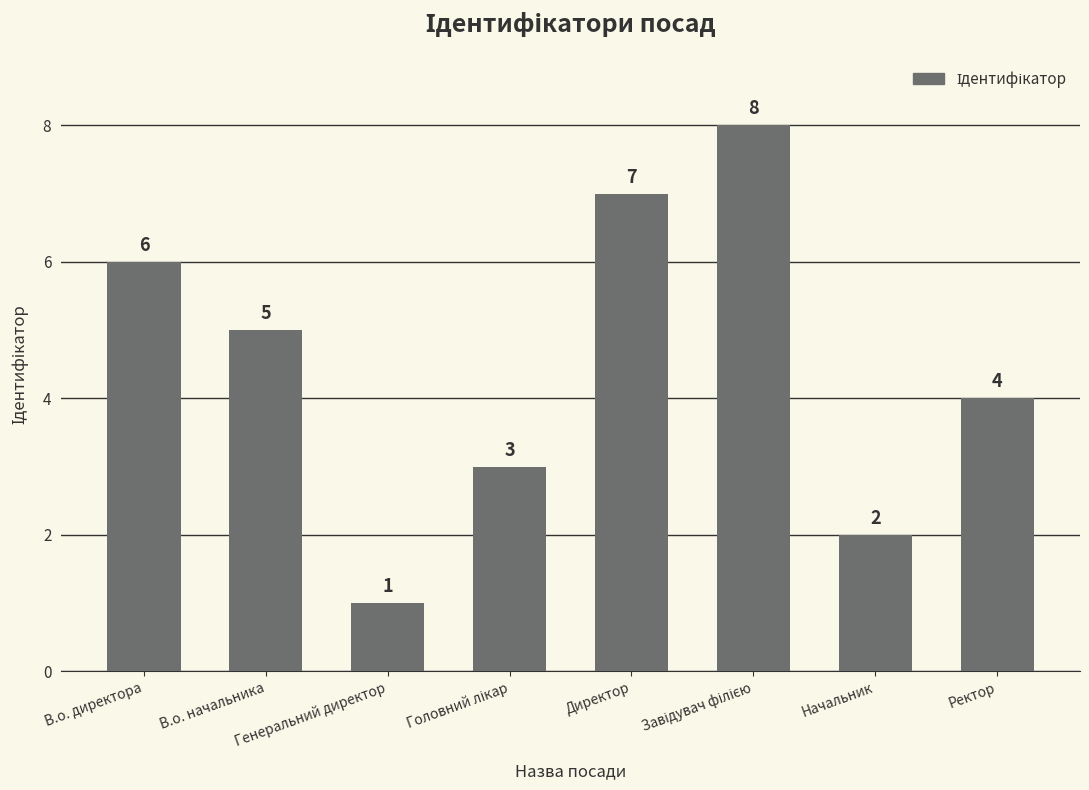

What is the label of the 1st bar from the left?

В.о. директора